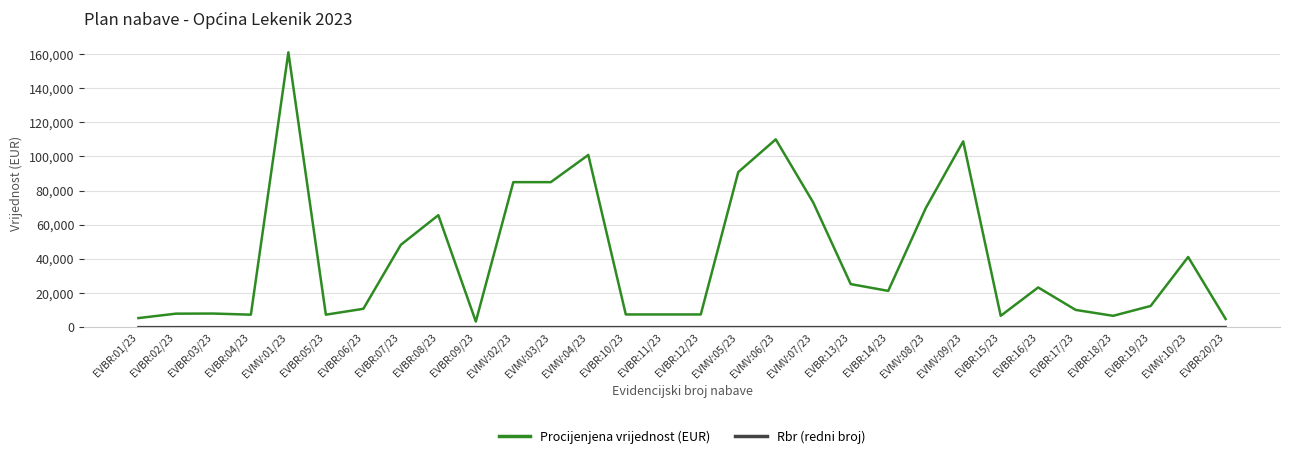

What is the greatest value displayed?

160998.8